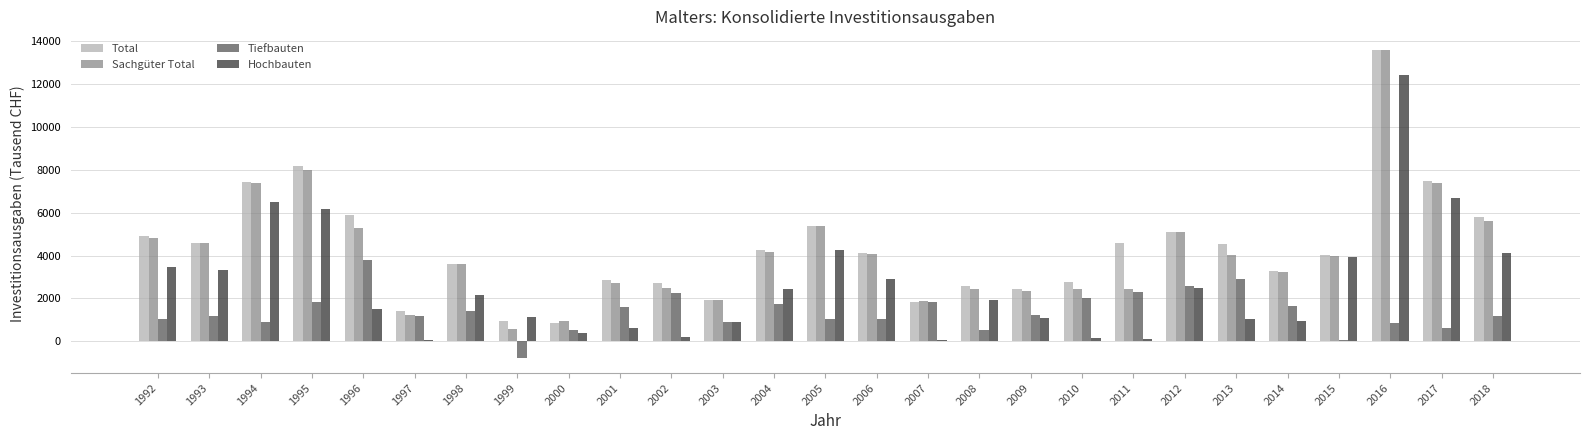

Which category has the highest value in the Tiefbauten series?

1996